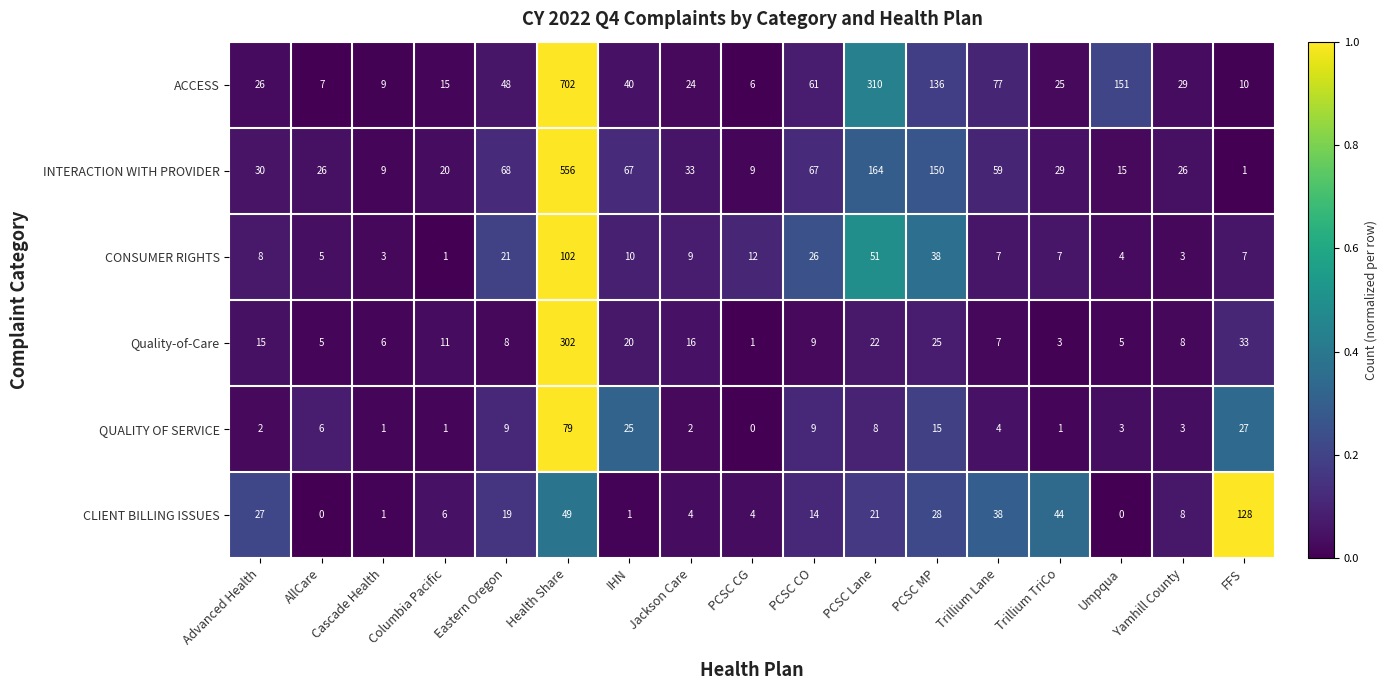

At which label does QUALITY OF SERVICE reach its peak?

Health Share